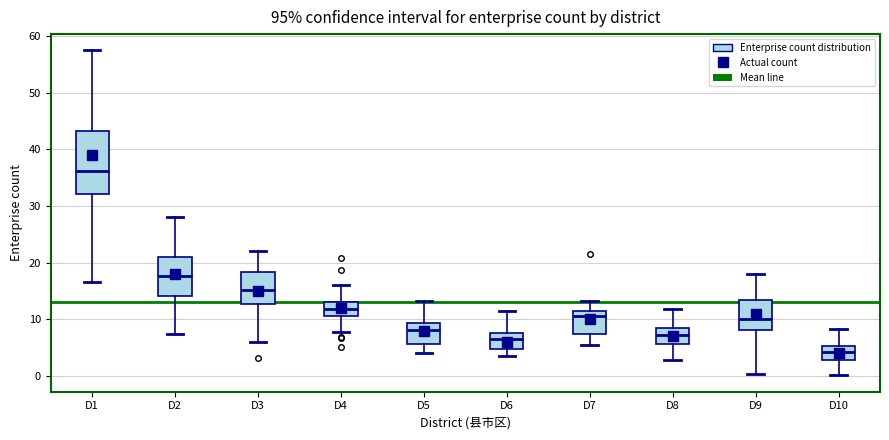

Reading left to right, read every box against the y-axis: the position of its median line, the range the box covers, and the ends of its whiskers. The values are not printed on the chart, so give them approximately, as read against the axis.

D1: median 36, box 32 to 43, whiskers 17 to 57
D2: median 18, box 14 to 21, whiskers 7 to 28
D3: median 15, box 13 to 18, whiskers 6 to 22
D4: median 12, box 11 to 13, whiskers 8 to 16
D5: median 8, box 6 to 9, whiskers 4 to 13
D6: median 7, box 5 to 8, whiskers 4 to 11
D7: median 11, box 7 to 12, whiskers 5 to 13
D8: median 7, box 6 to 8, whiskers 3 to 12
D9: median 10, box 8 to 13, whiskers 0 to 18
D10: median 4, box 3 to 5, whiskers 0 to 8